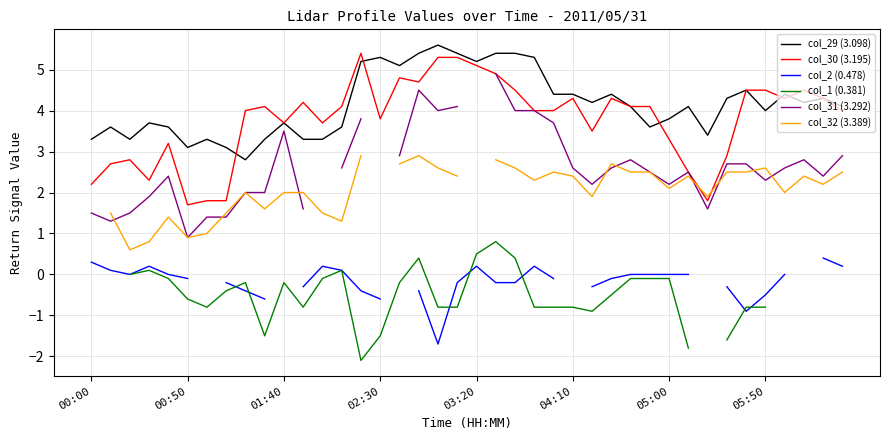

At how many categories does at least one series exceed 0?

40